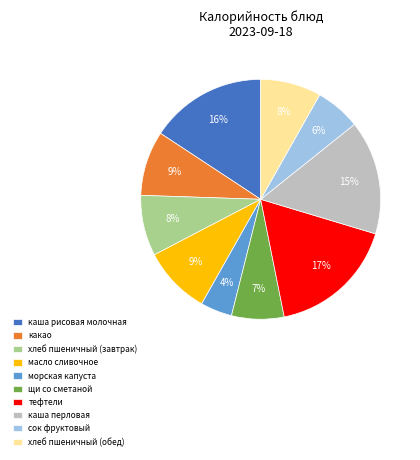

To the nearest percent, what is the average slice percentage?

10%